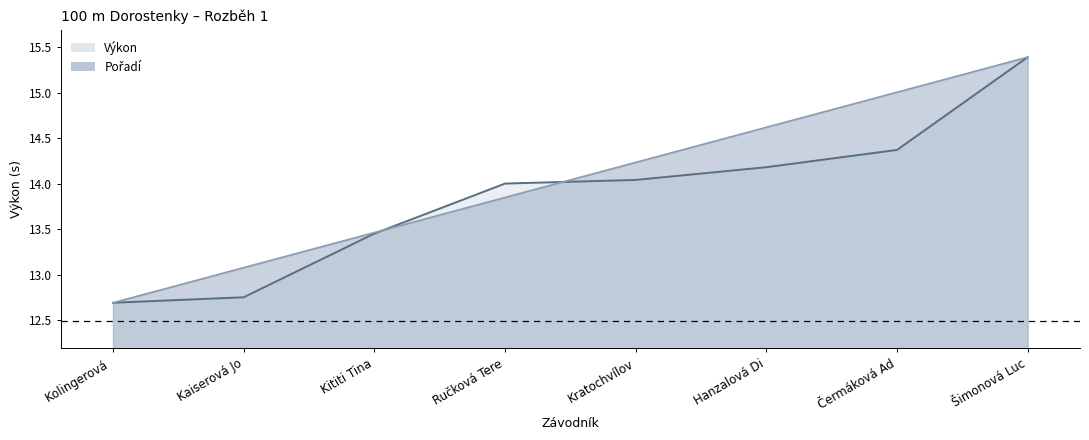

What position from the left is Kaiserová Jo?

2